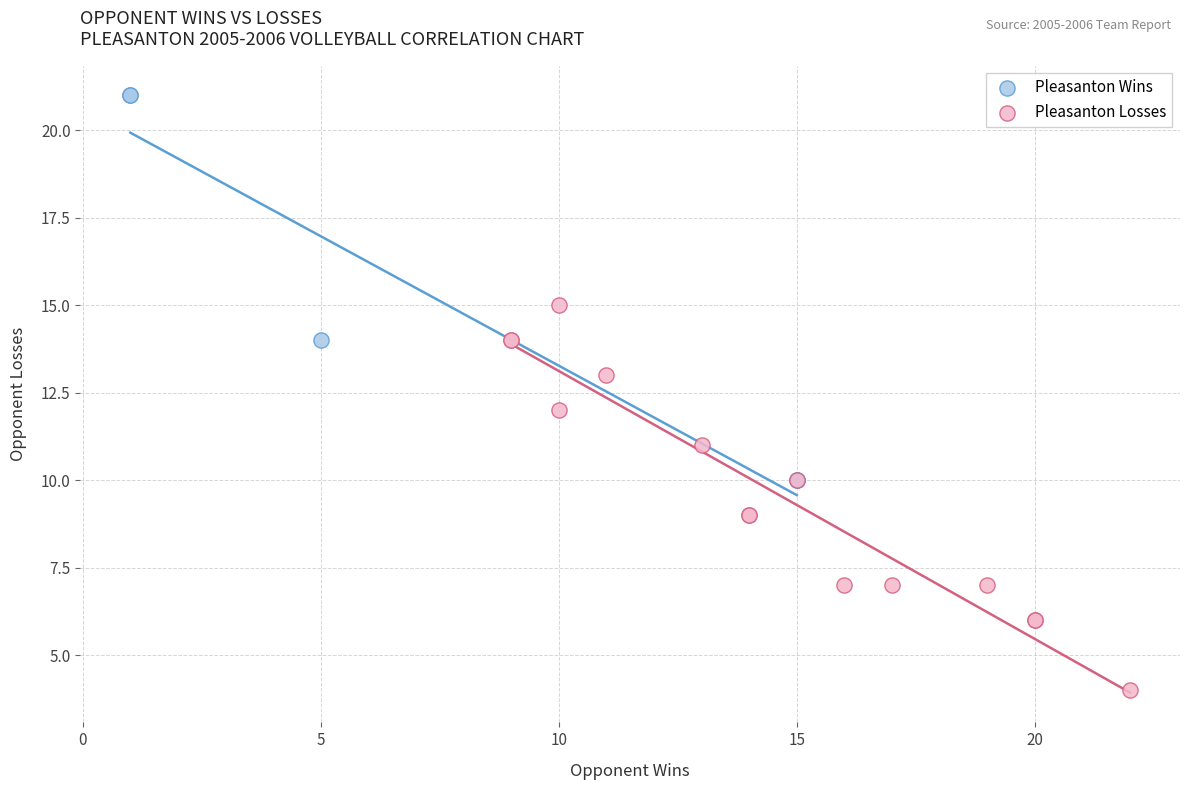

Which series contains the lowest Y value?

Pleasanton Losses